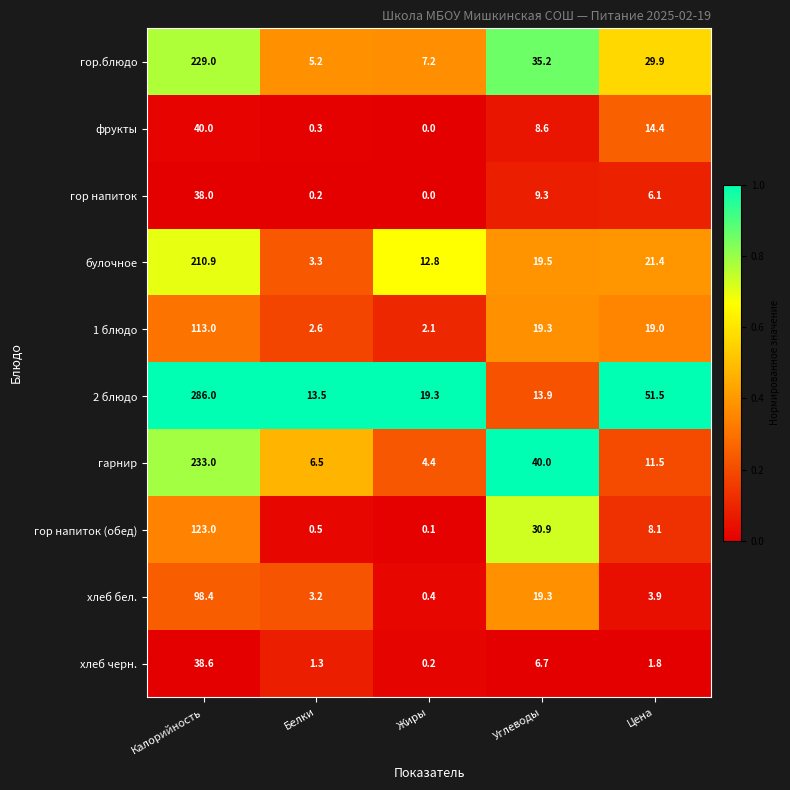

Where is 2 блюдо nearest to the value 149?

Цена